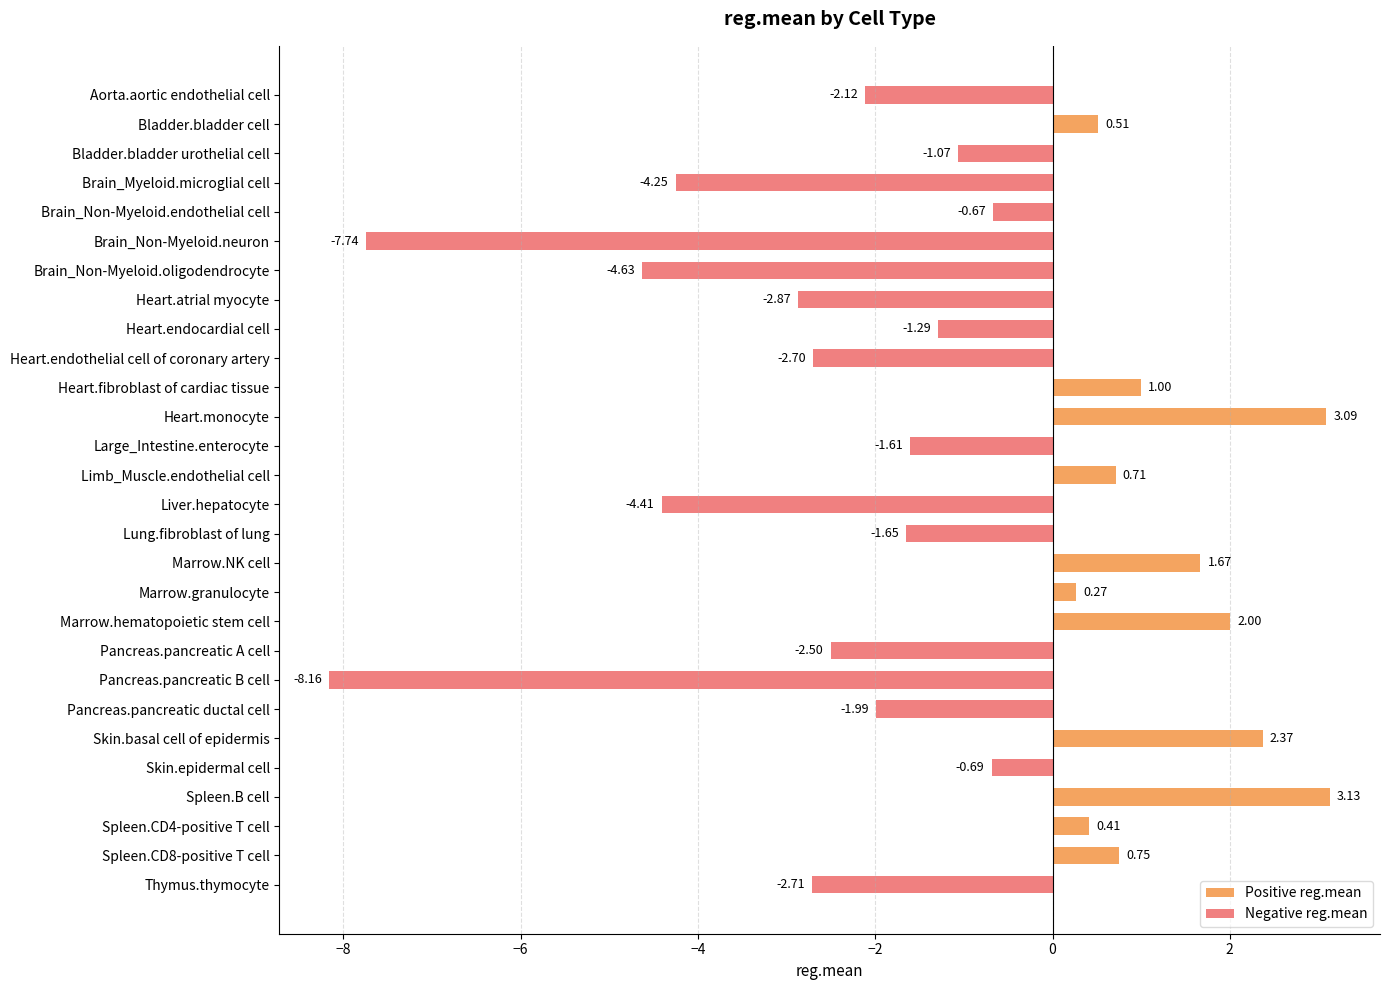

What is the label of the 25th bar from the right?

Brain_Myeloid.microglial cell